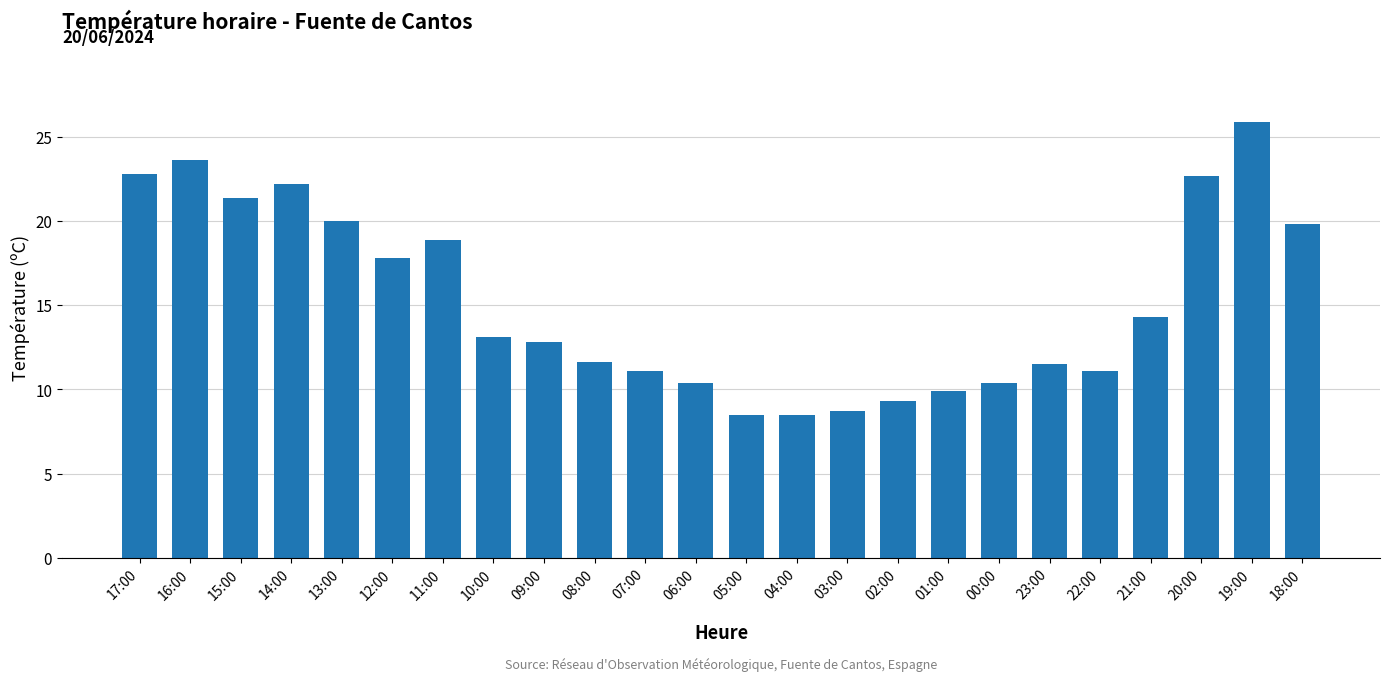

What is the value of the 7th bar from the left?

18.9